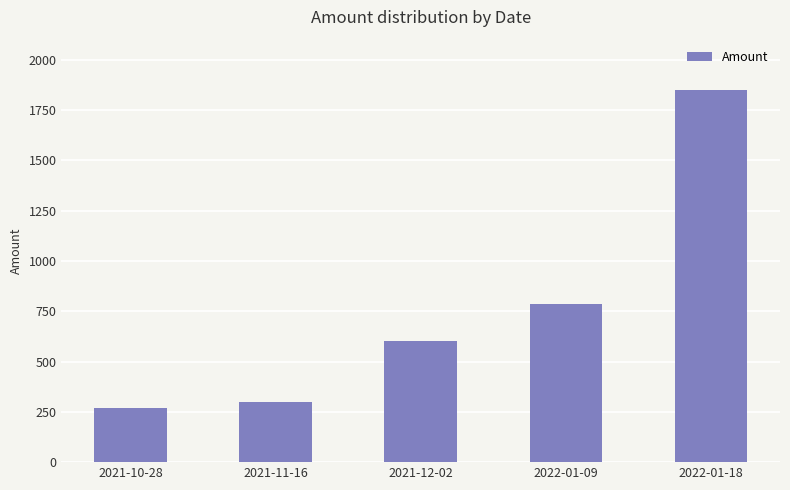

Rank the categories by value from lowest to highest.

2021-10-28, 2021-11-16, 2021-12-02, 2022-01-09, 2022-01-18